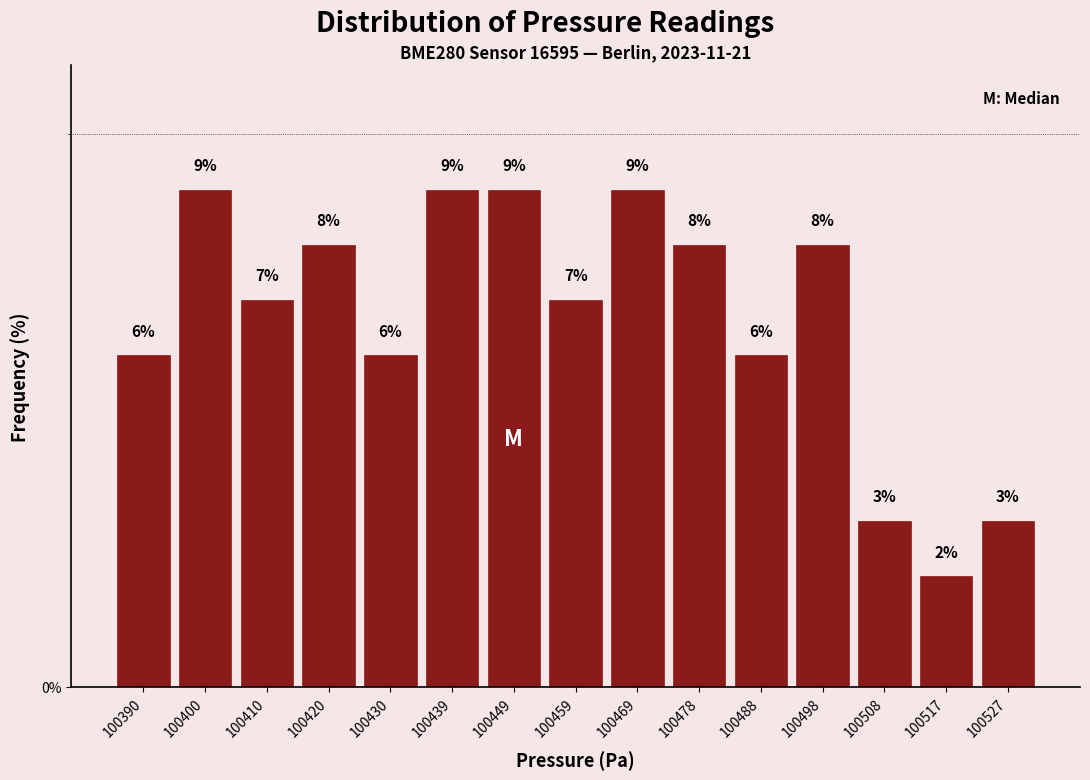

Reading left to right, list every bar in this chart as the range it spans on the x-axis followed by its height. The bar edges are not printed on the chart, so give them approximately, as read against the axis.

100386 to 100395: 6
100395 to 100405: 9
100405 to 100415: 7
100415 to 100425: 8
100425 to 100434: 6
100434 to 100444: 9
100444 to 100454: 9
100454 to 100464: 7
100464 to 100473: 9
100473 to 100483: 8
100483 to 100493: 6
100493 to 100503: 8
100503 to 100513: 3
100513 to 100522: 2
100522 to 100532: 3